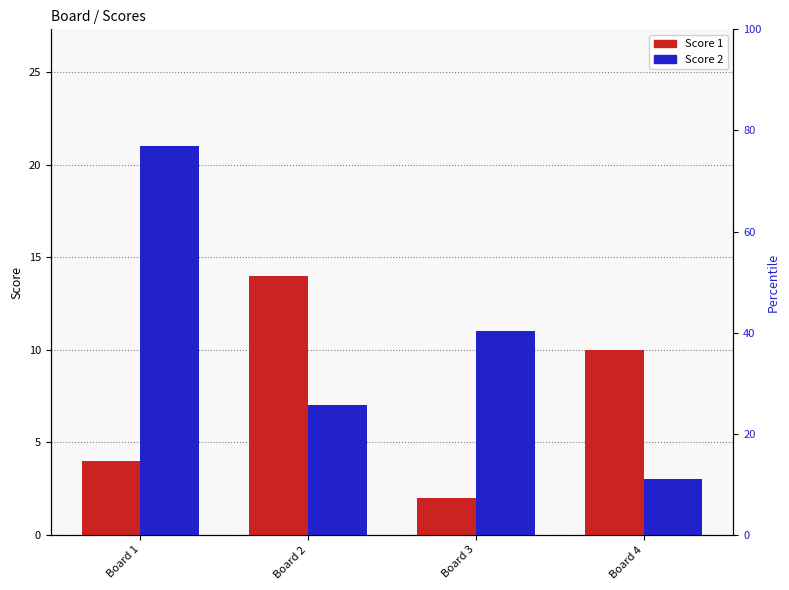

How many bars are there in each group?

2